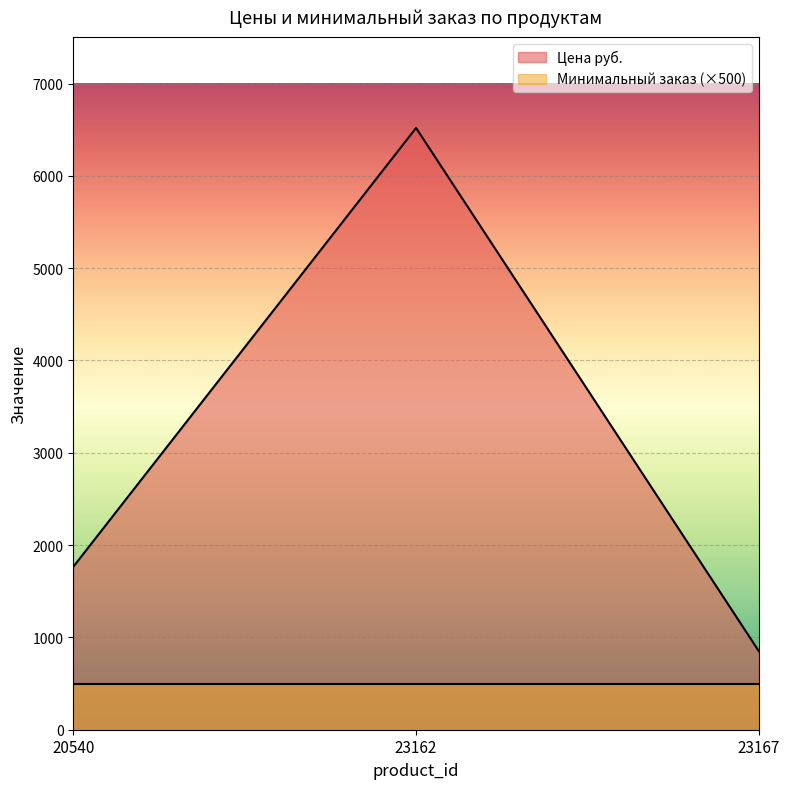

Approximately how many times larger is the value at 23162 compared to 20540?

3.7